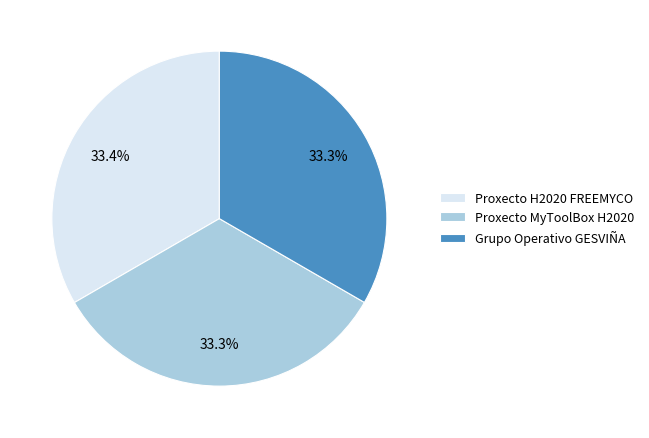

Is it true that Grupo Operativo GESVIÑA is 46% of the pie?

False